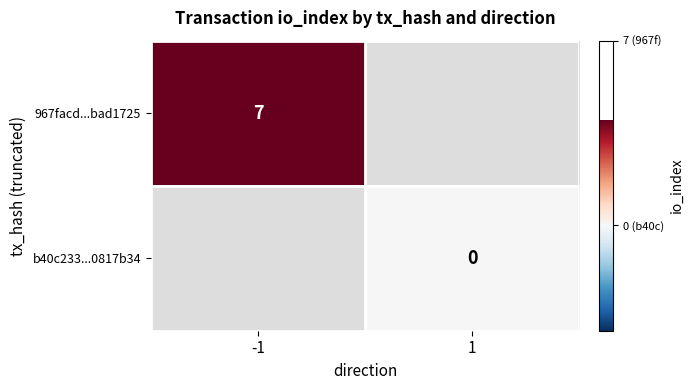

The value of 967facd...bad1725 at -1 is 7. True or false?

True